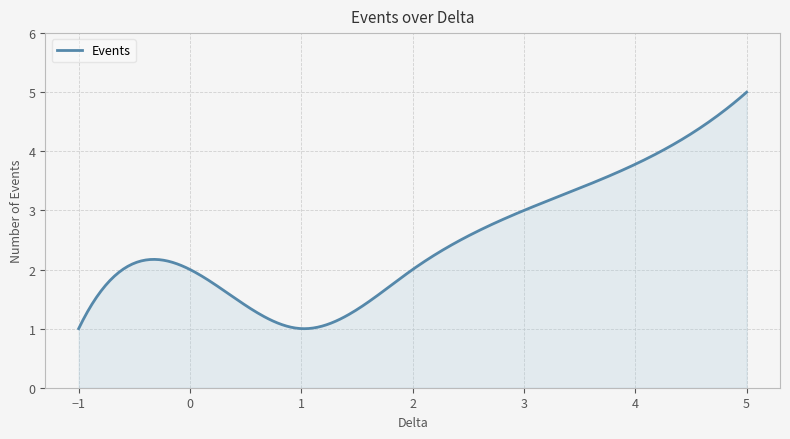

What is the maximum value shown in the chart?

5.0